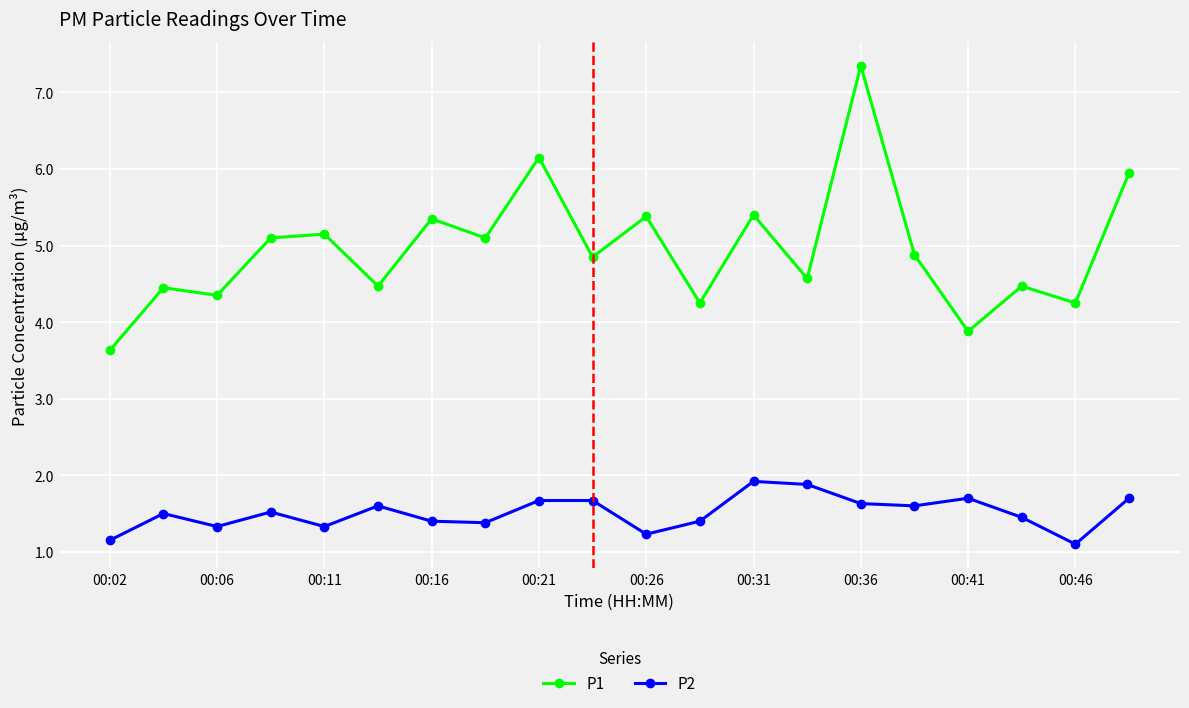

What is the average value of the P2 series?

1.5